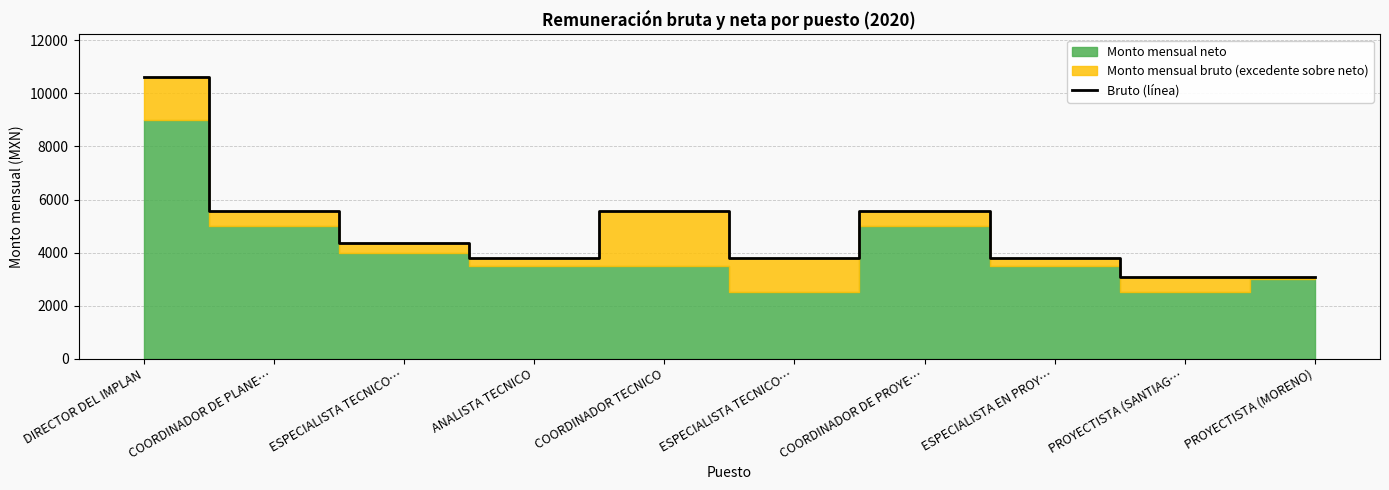

Rank the categories by value from lowest to highest.

PROYECTISTA (SANTIAG…, PROYECTISTA (MORENO), ANALISTA TECNICO, ESPECIALISTA TECNICO…, ESPECIALISTA EN PROY…, ESPECIALISTA TECNICO…, COORDINADOR DE PLANE…, COORDINADOR TECNICO, COORDINADOR DE PROYE…, DIRECTOR DEL IMPLAN